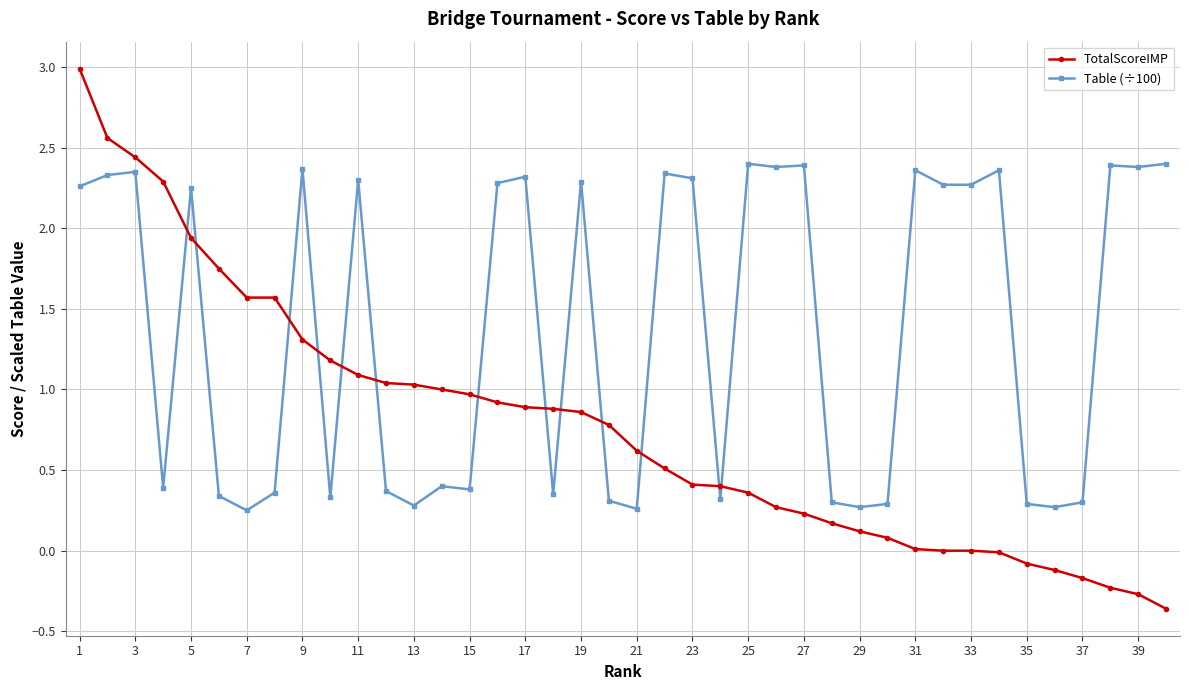

Rank the series by their average value, from lowest to highest.

TotalScoreIMP, Table (÷100)